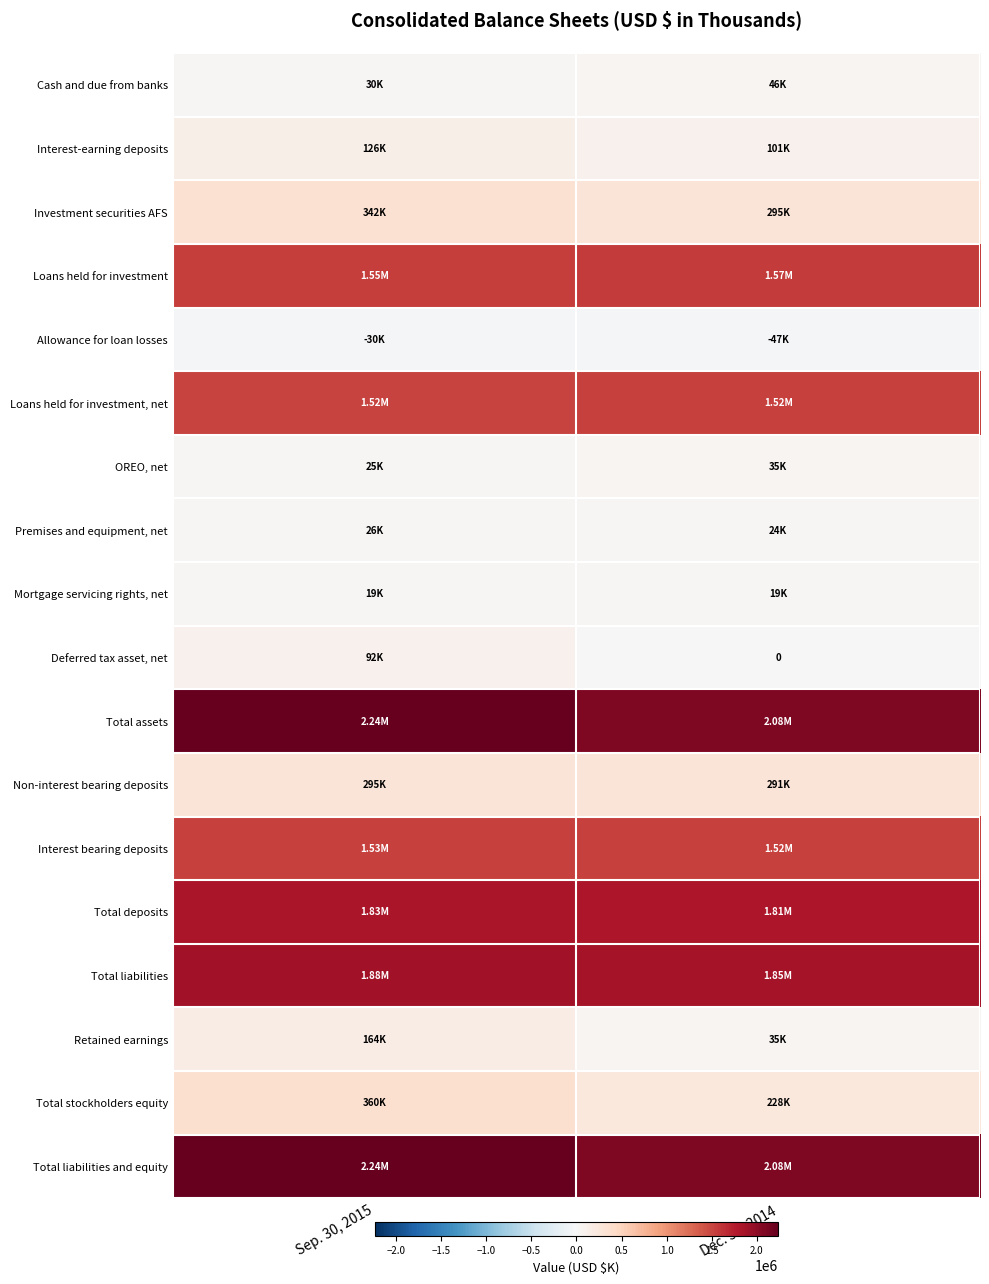

At which category is the sum across all series the highest?

Sep. 30, 2015